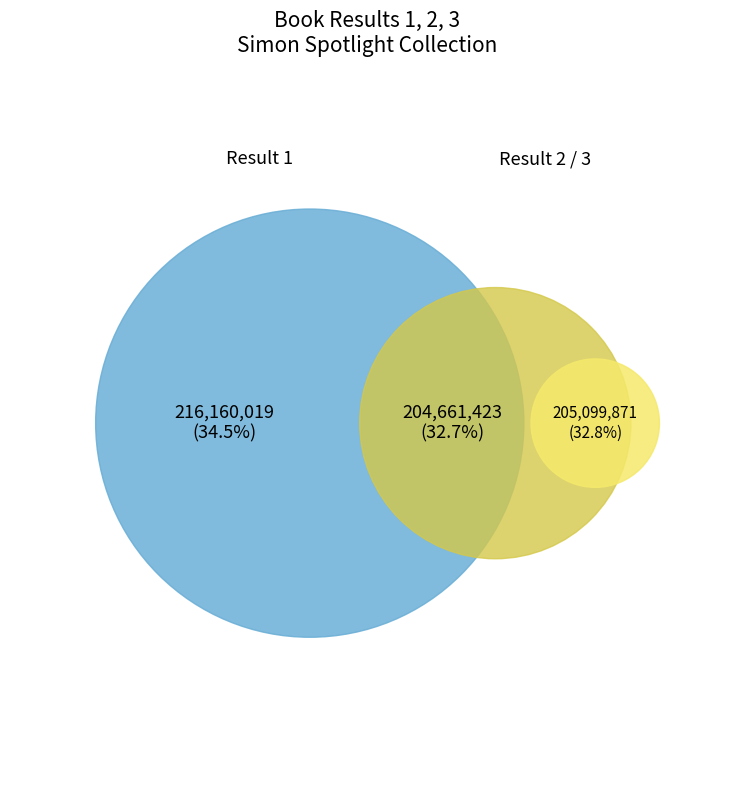

Is it true that 2 is 42% of the pie?

False